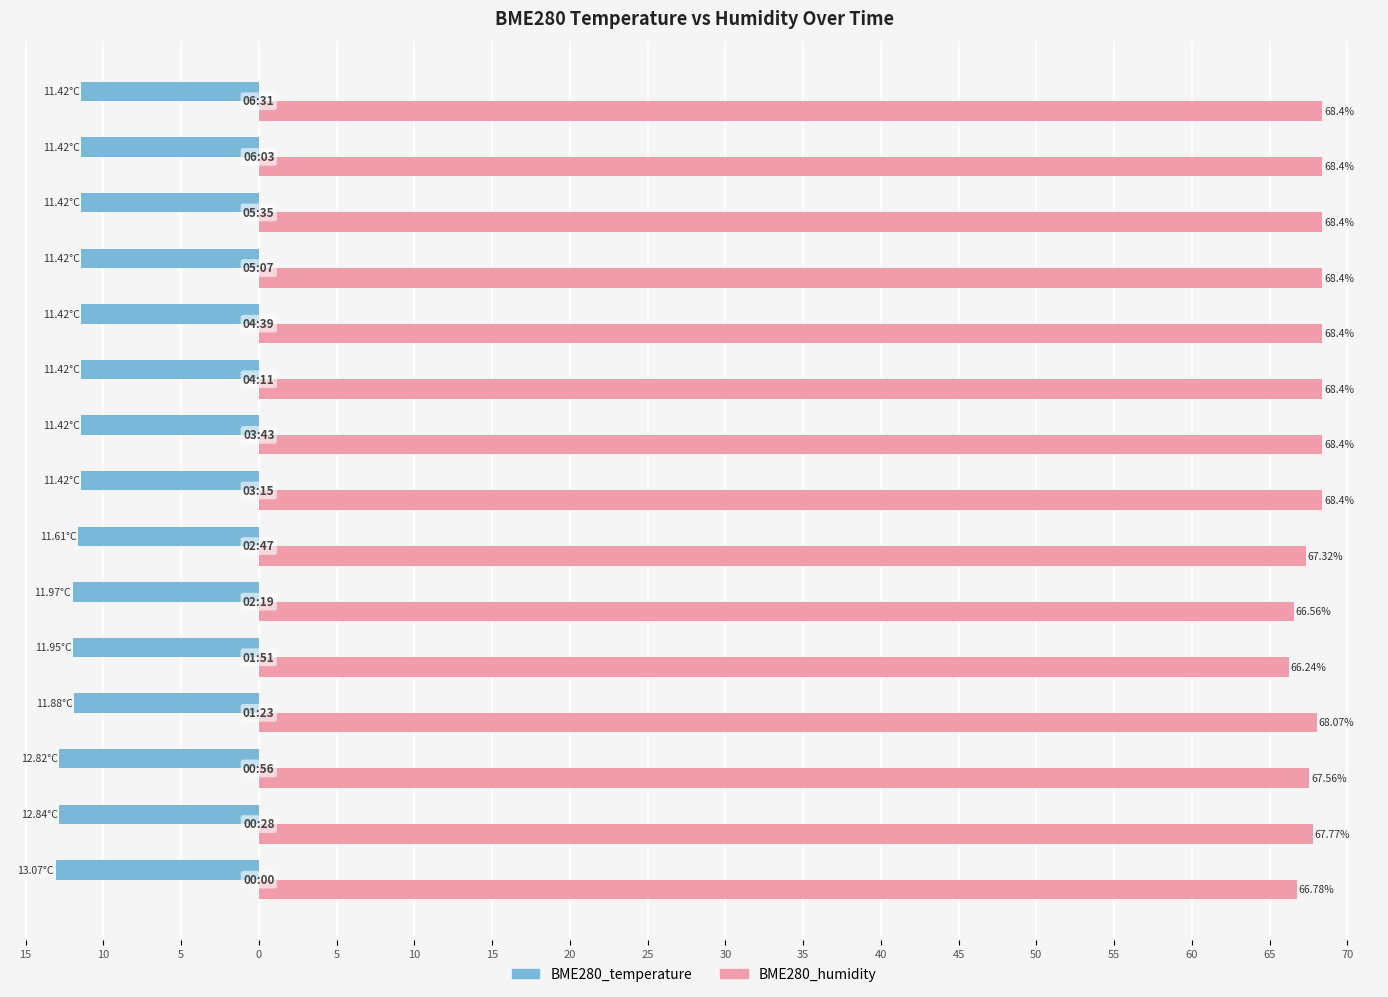

List the series in order of their overall mean, lowest first.

BME280_temperature, BME280_humidity